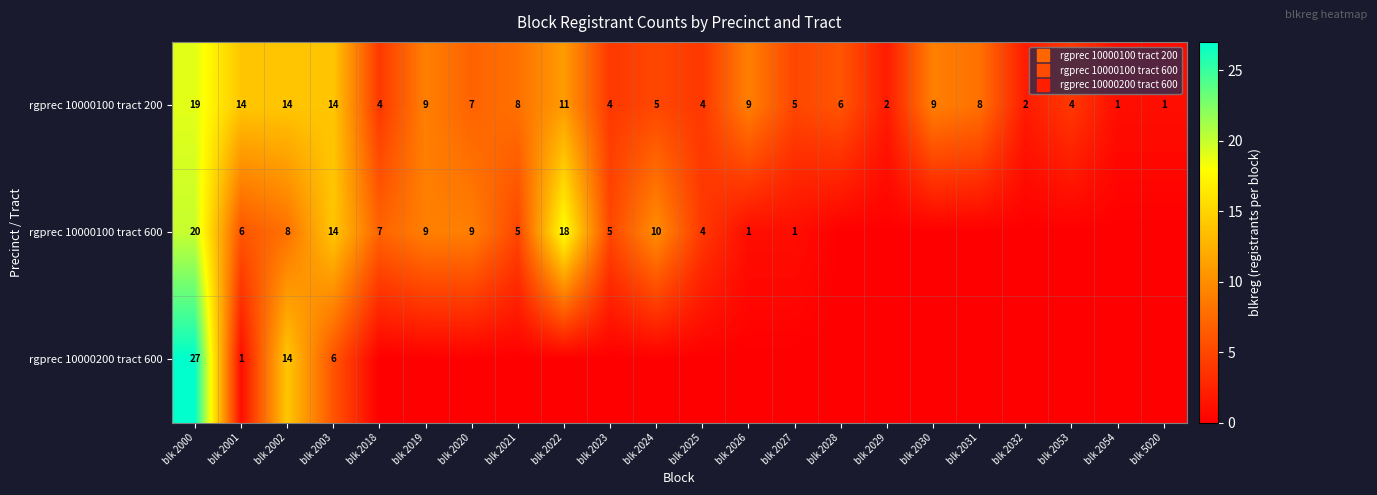

What is the average value of the rgprec 10000200 tract 600 series?

2